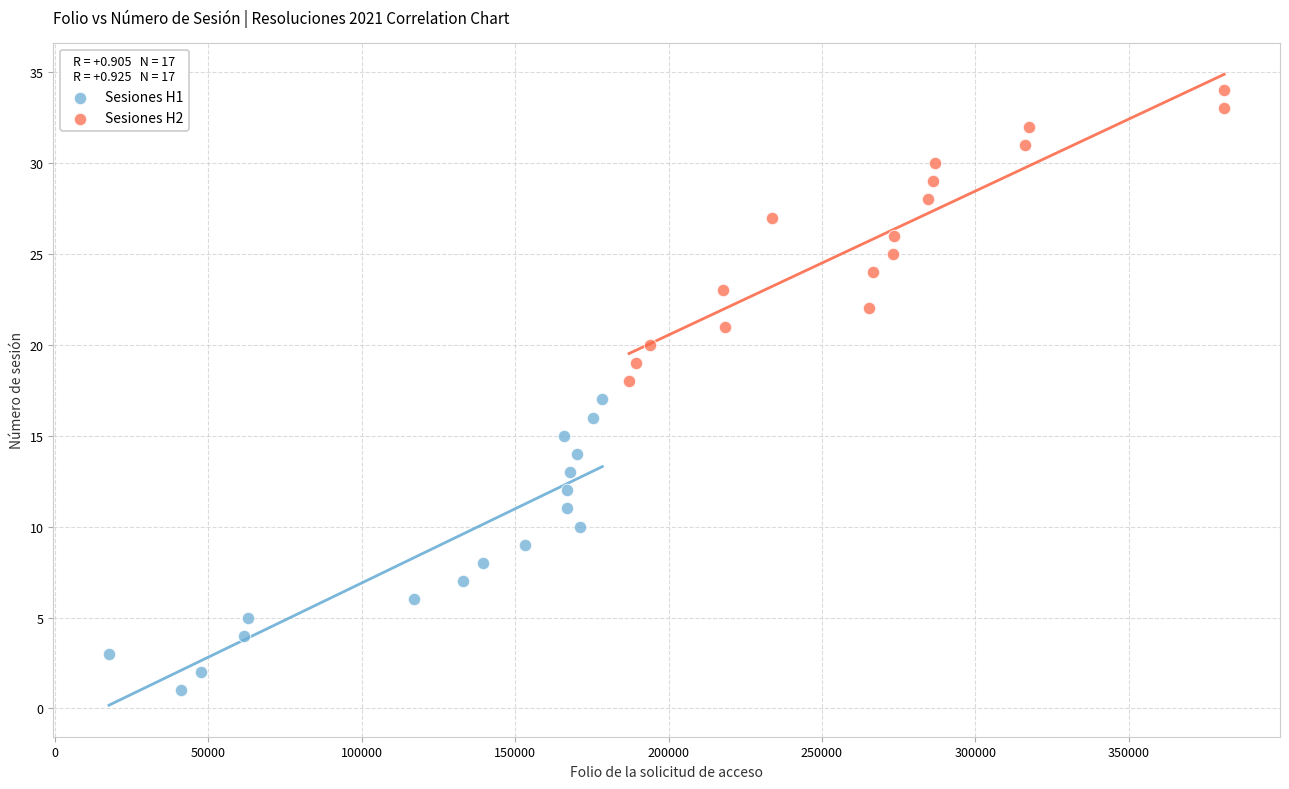

Which series contains the lowest Y value?

Sesiones H1